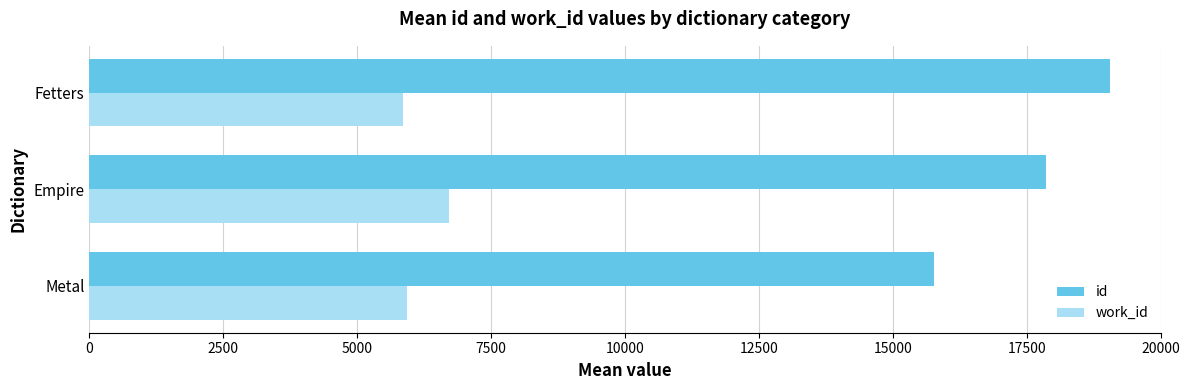

How many values in the work_id series exceed 5931?

2